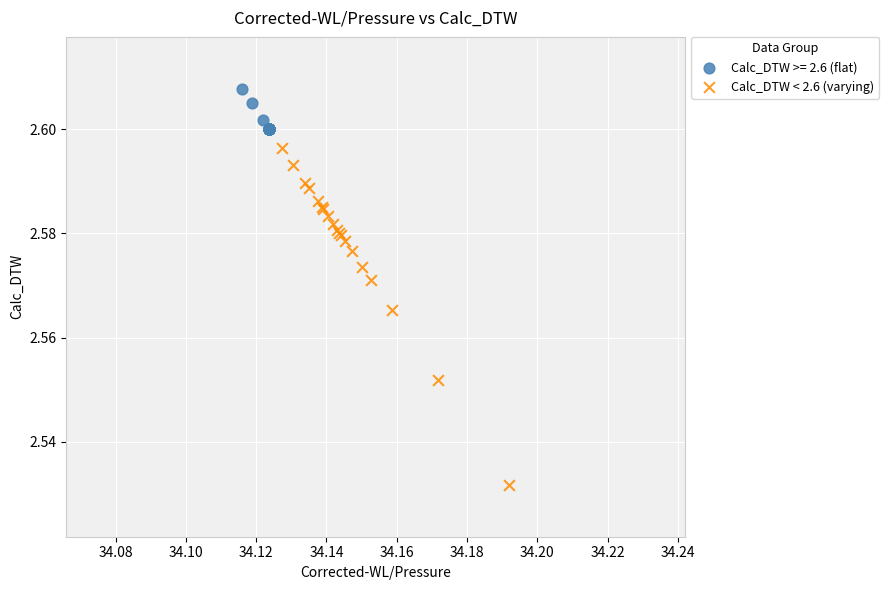

Which series reaches the minimum Y coordinate?

Calc_DTW < 2.6 (varying)